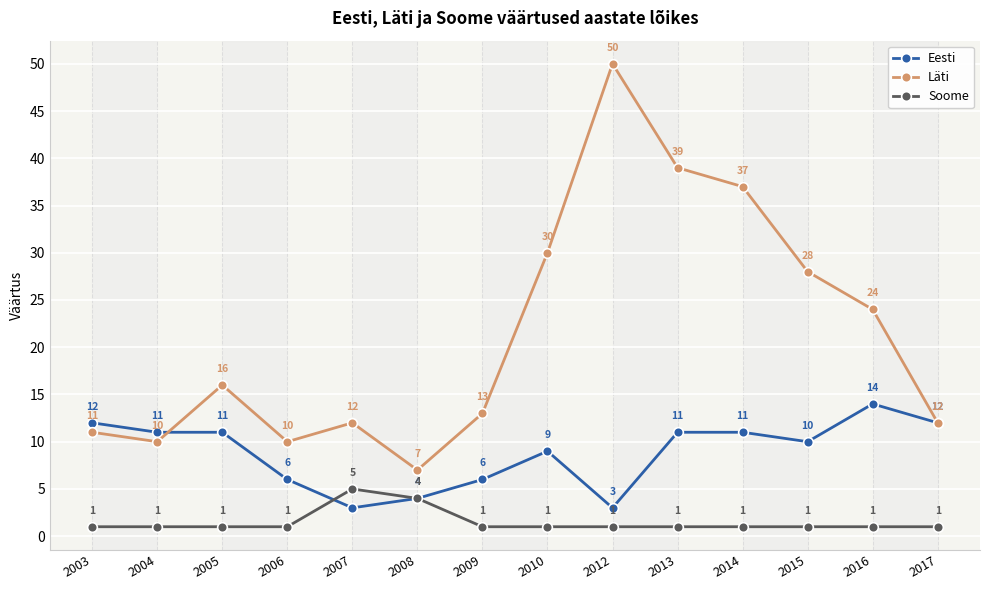

List the series in order of their peak value, highest first.

Läti, Eesti, Soome